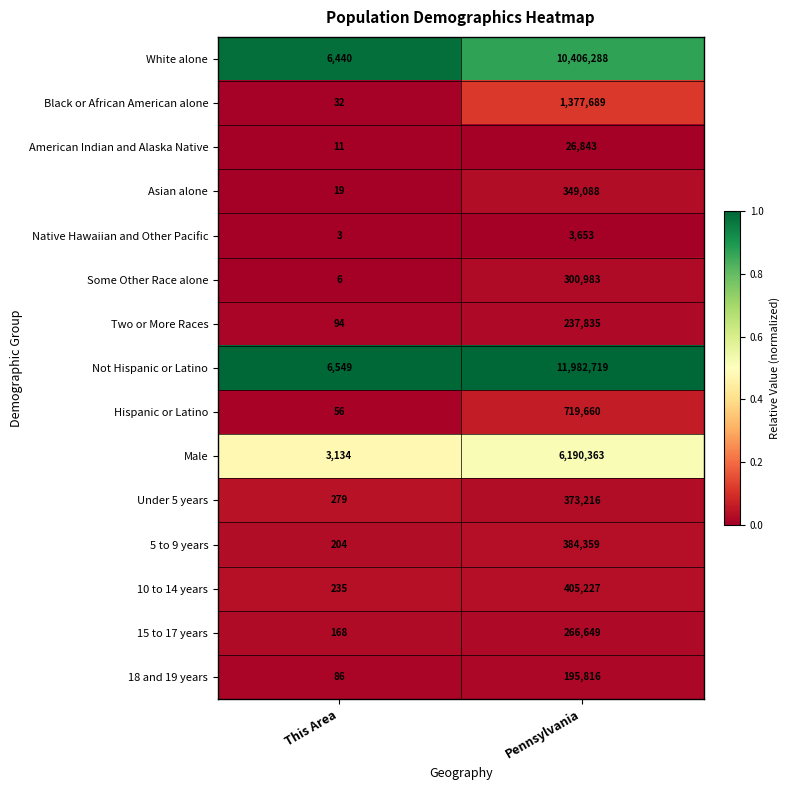

Is it true that 18 and 19 years equals 86 at This Area?

True